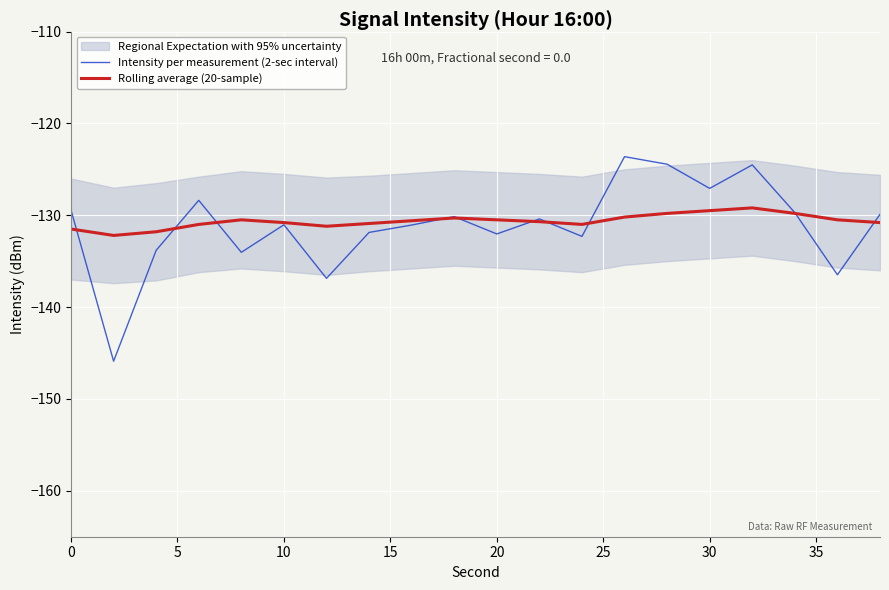

Does the chart display data point markers on the line(s)?

No